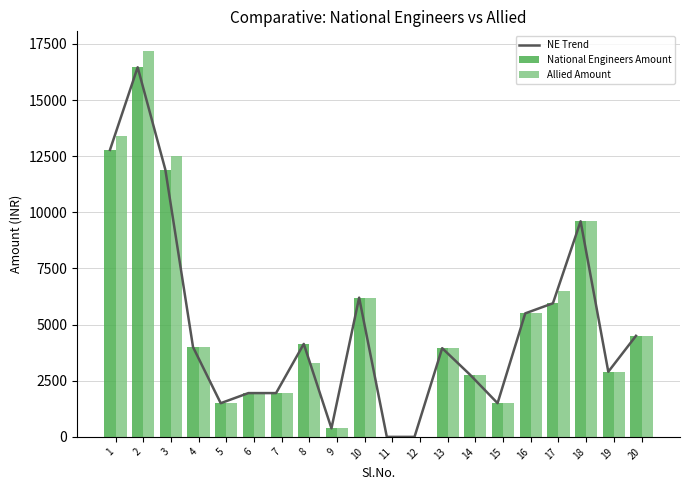

What is the value of the National Engineers Amount bar at the 16th from the left?

5500